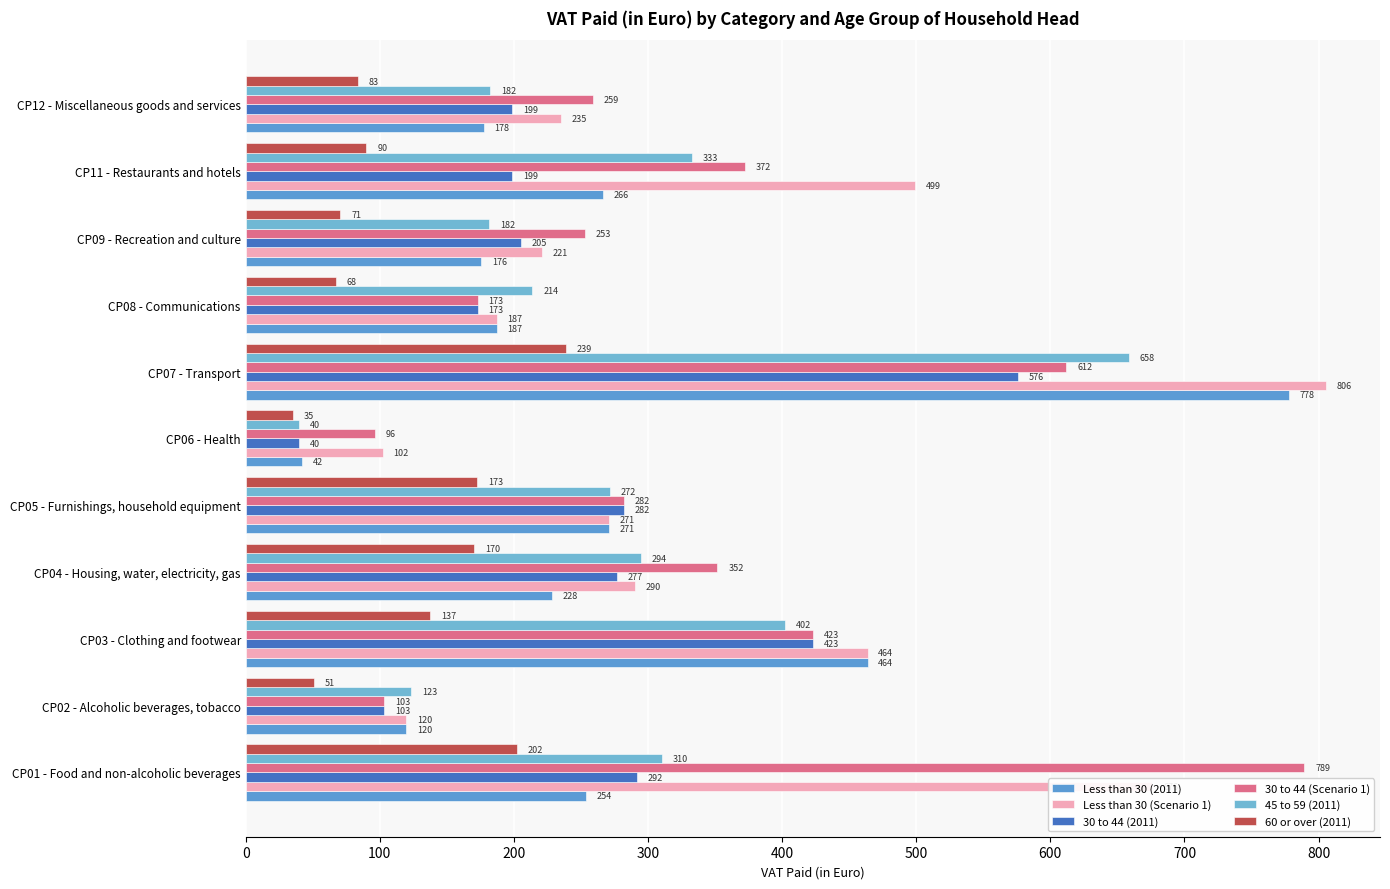

How many distinct data groups are displayed?

6